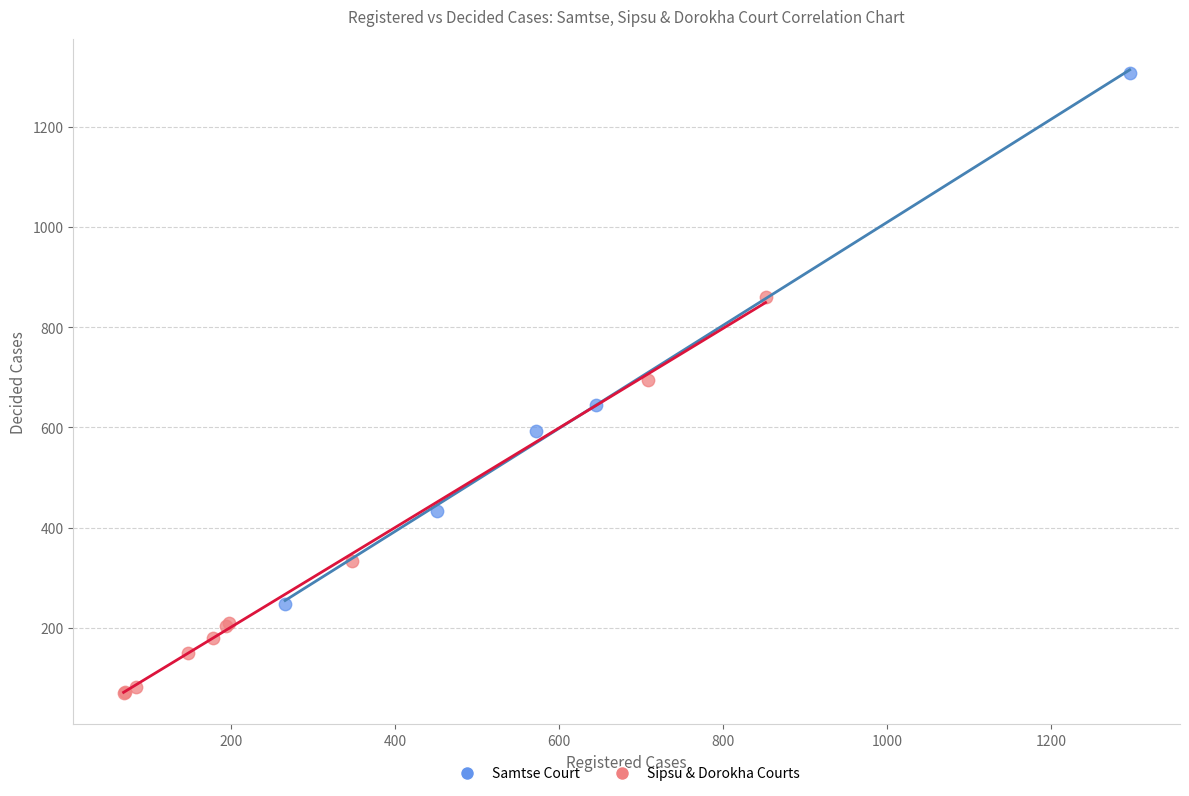

Which series reaches the maximum Y coordinate?

Samtse Court